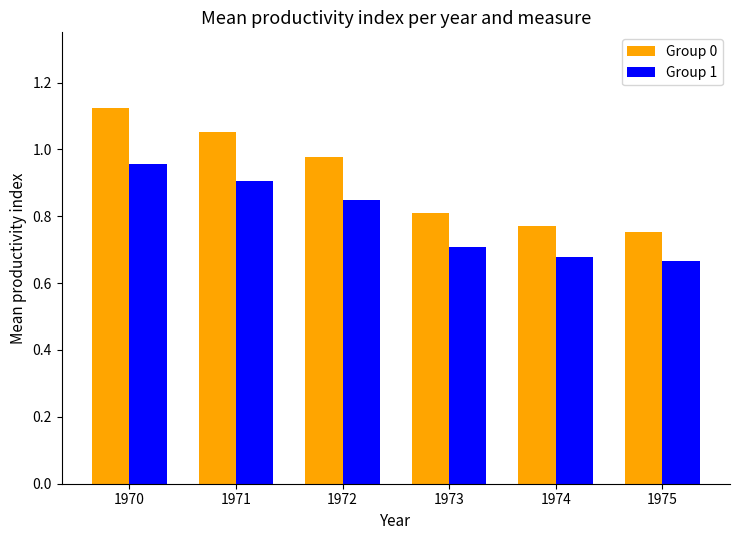

At which label is Group 0 closest to 0?

1975